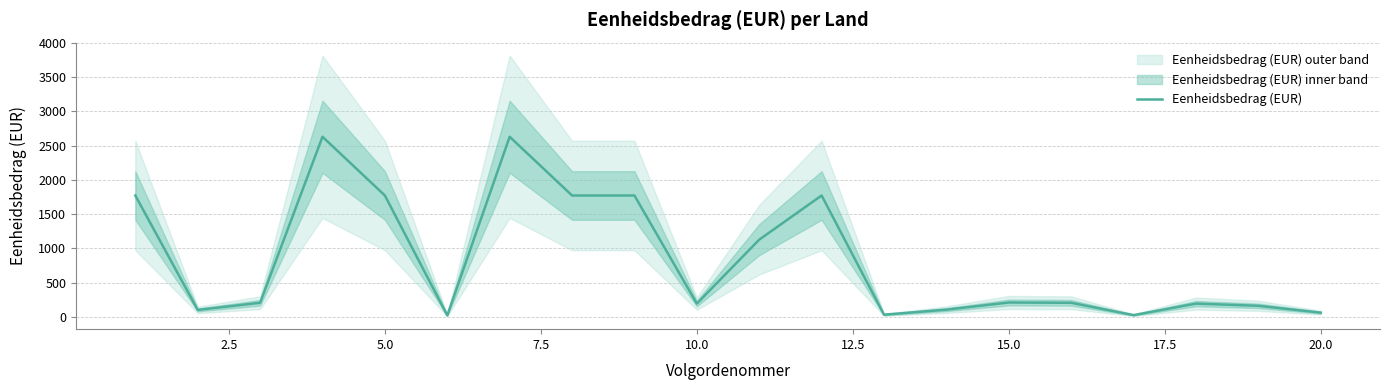

The value of Eenheidsbedrag (EUR) at 10.0 is 196. True or false?

True